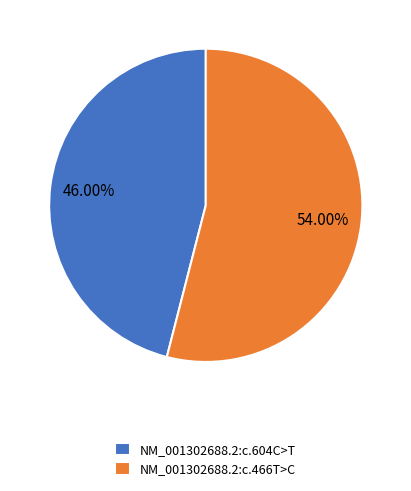

Rank the categories by value from highest to lowest.

NM_001302688.2:c.466T>C, NM_001302688.2:c.604C>T